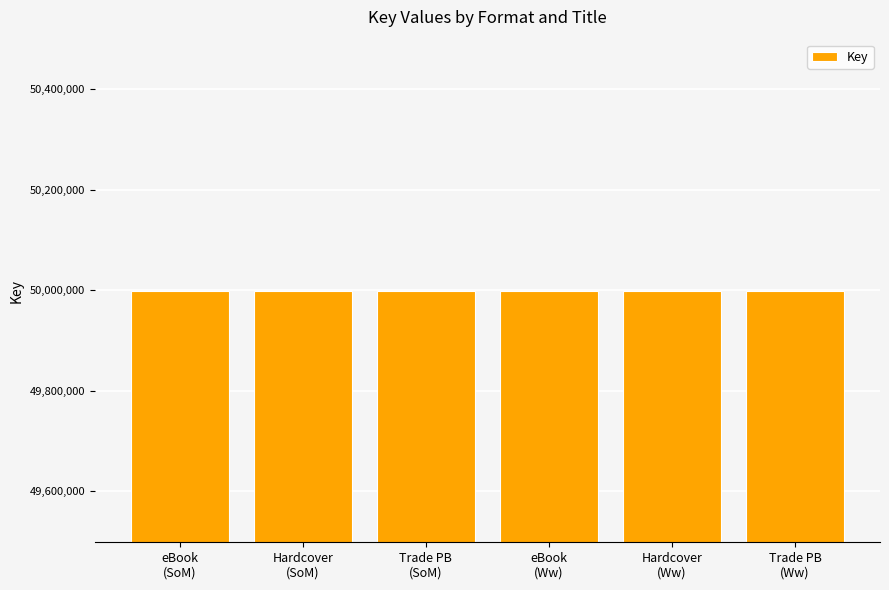

How many data points are less than 49999117?

3